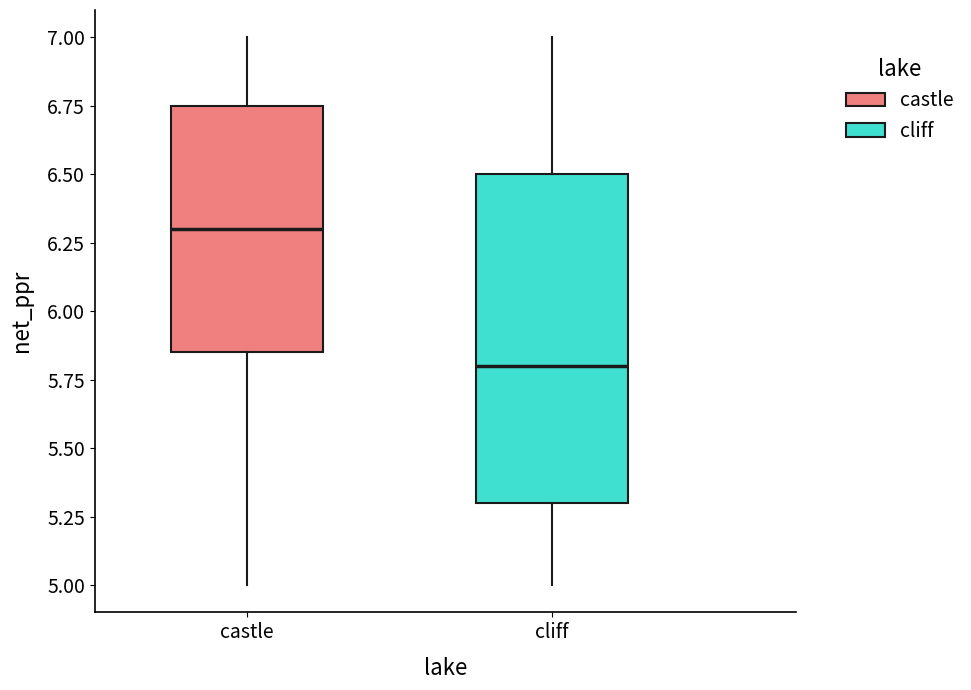

Reading left to right, transcribe this box plot: for each box, give where its median line is, the range the box spans, and where its two whiskers end, as read against the y-axis. The values are not printed on the chart, so give them approximately, as read against the axis.

castle: median 6.30, box 5.85 to 6.75, whiskers 5.00 to 7.00
cliff: median 5.80, box 5.30 to 6.50, whiskers 5.00 to 7.00